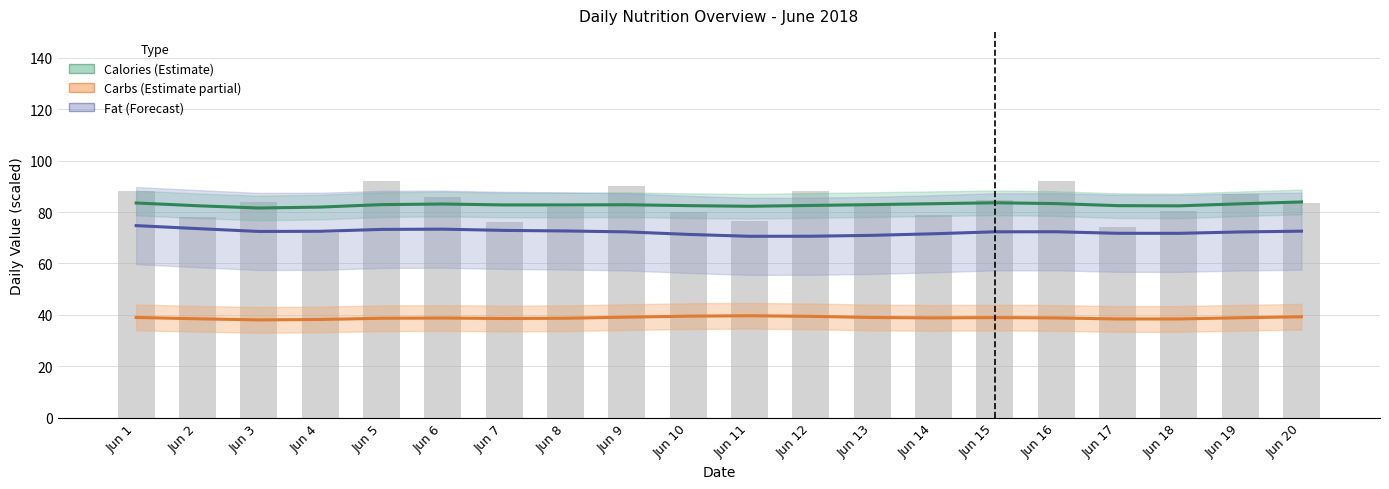

At how many categories does at least one series exceed 54?

20